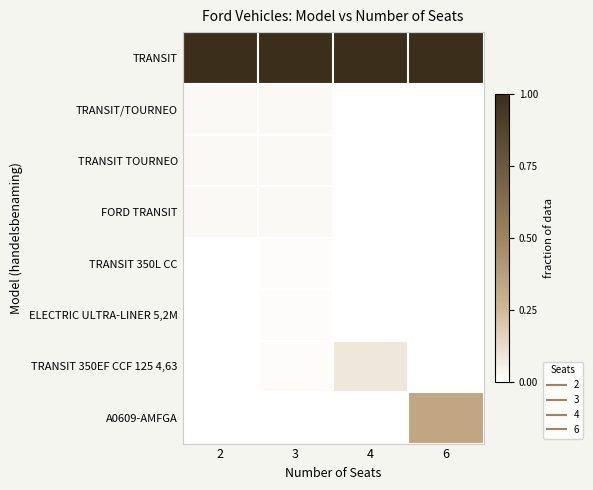

Reading right to left, extract all data points from this chart.

TRANSIT: 6=1.0	4=1.0	3=1.0	2=1.0
TRANSIT/TOURNEO: 6=0.0	4=0.0	3=0.0	2=0.0
TRANSIT TOURNEO: 6=0.0	4=0.0	3=0.0	2=0.0
FORD TRANSIT: 6=0.0	4=0.0	3=0.0	2=0.0
TRANSIT 350L CC: 6=0.0	4=0.0	3=0.0	2=0.0
ELECTRIC ULTRA-LINER 5,2M: 6=0.0	4=0.0	3=0.0	2=0.0
TRANSIT 350EF CCF 125 4,63: 6=0.0	4=0.1	3=0.0	2=0.0
A0609-AMFGA: 6=0.3	4=0.0	3=0.0	2=0.0